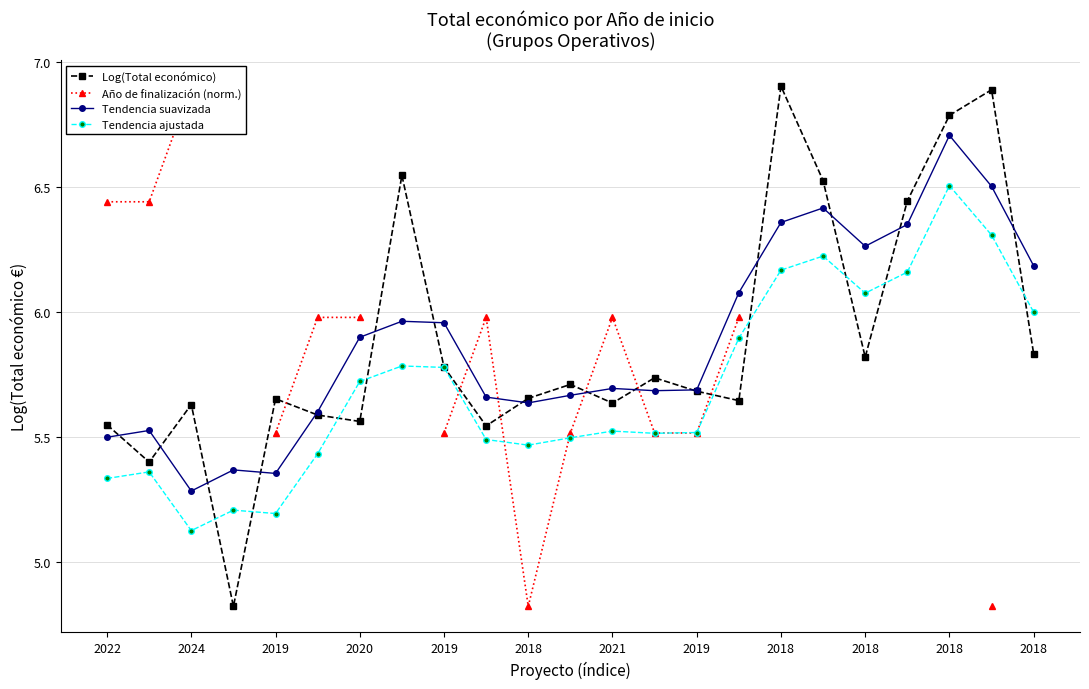

At which label does Log(Total económico) first exceed 5?

2022